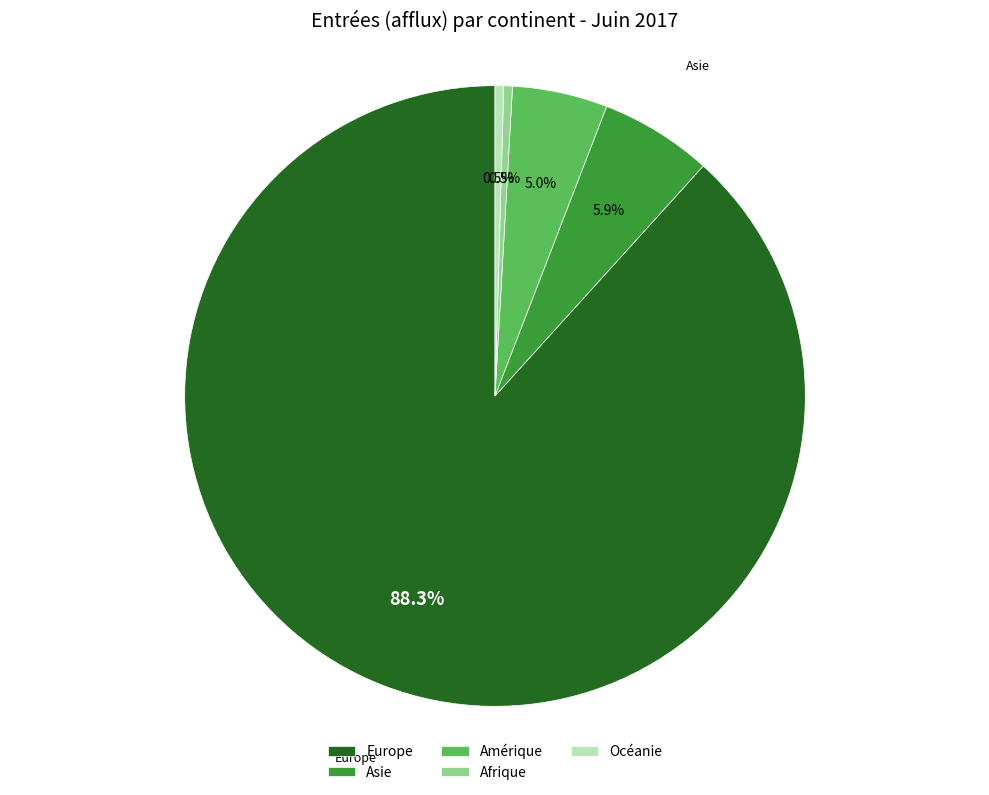

Is there any slice that represents more than half of the pie?

Yes